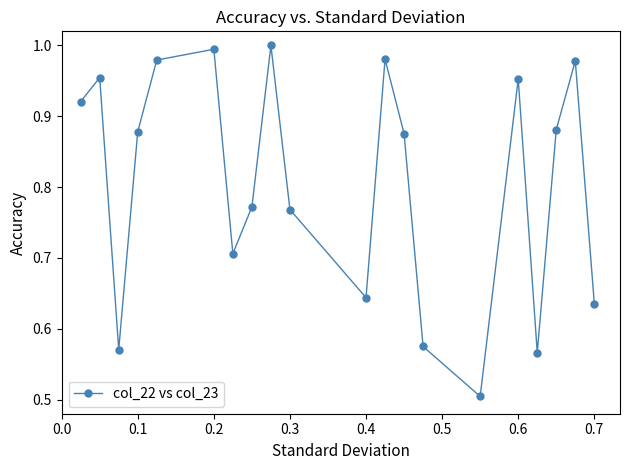

What is the sum of all values?

16.1